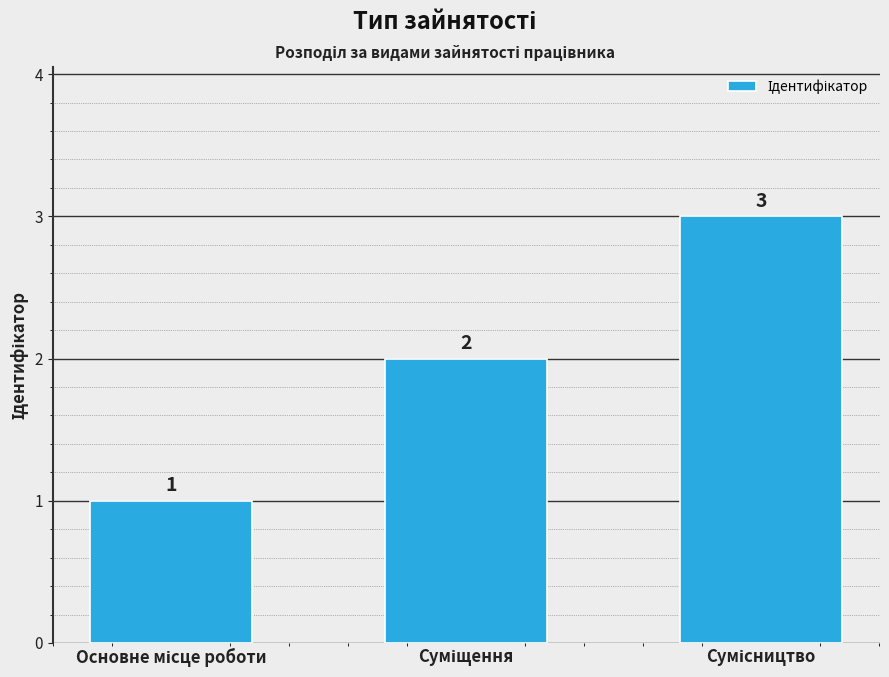

How many values are between 1 and 3?

3